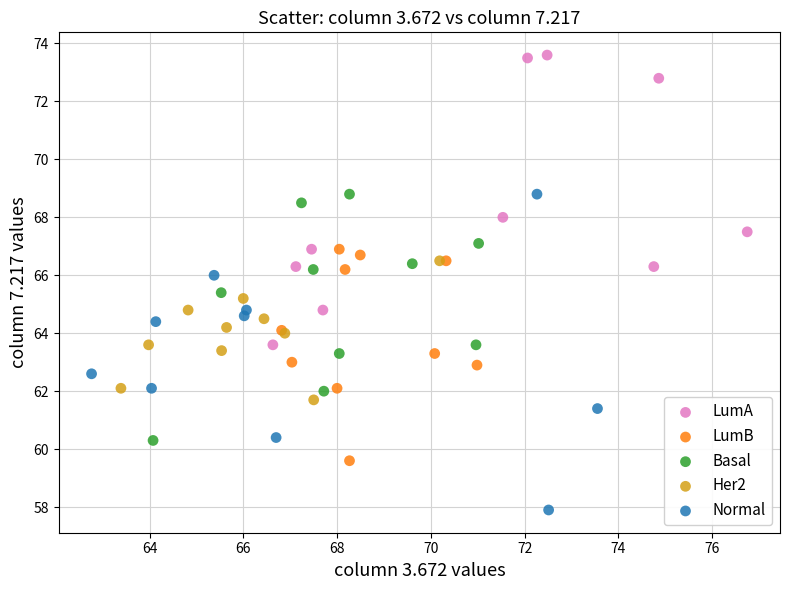

Which series contains the highest Y value?

LumA